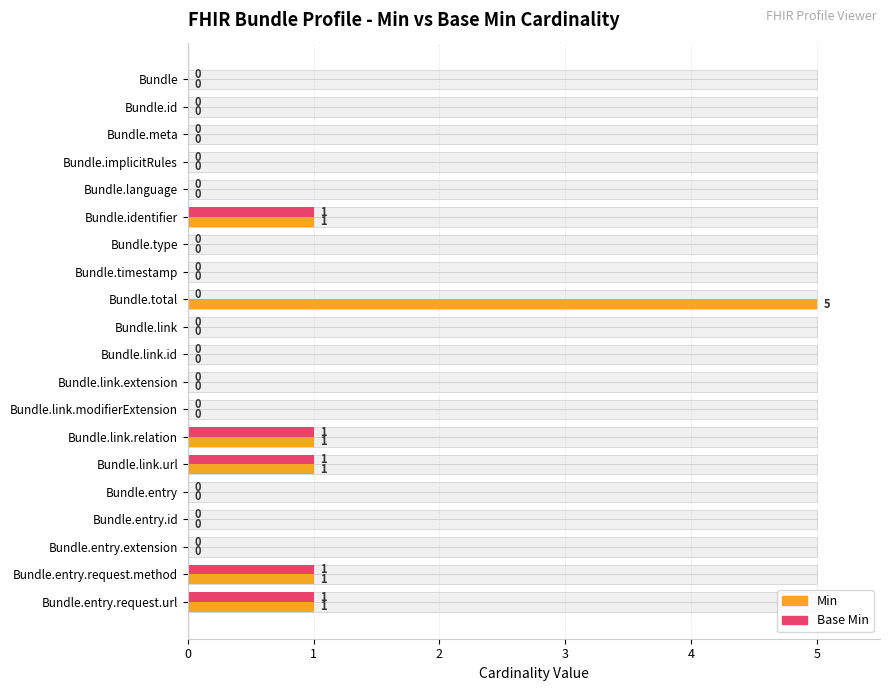

Between Bundle.meta and Bundle.entry.id, which is larger?

Bundle.meta